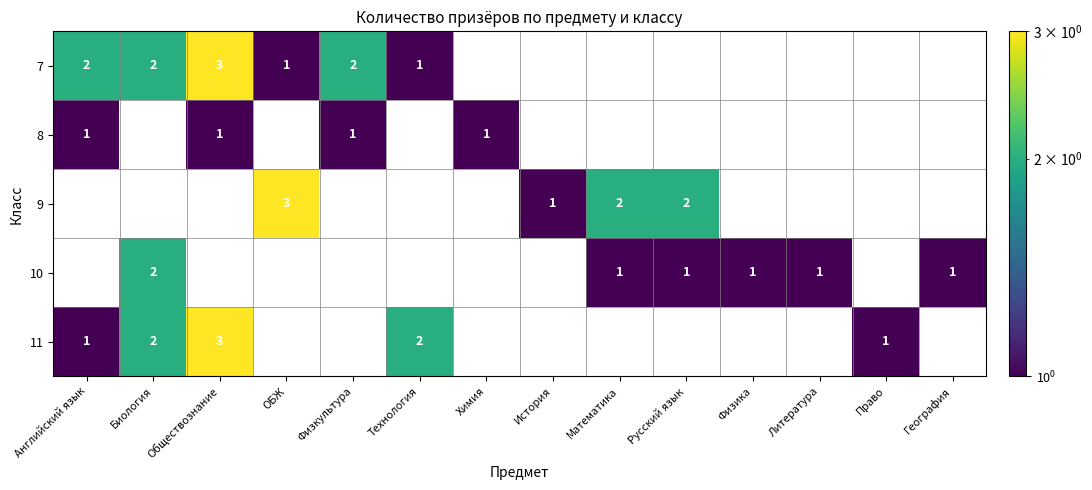

True or false: 11 has a value of 2 at Биология.

True